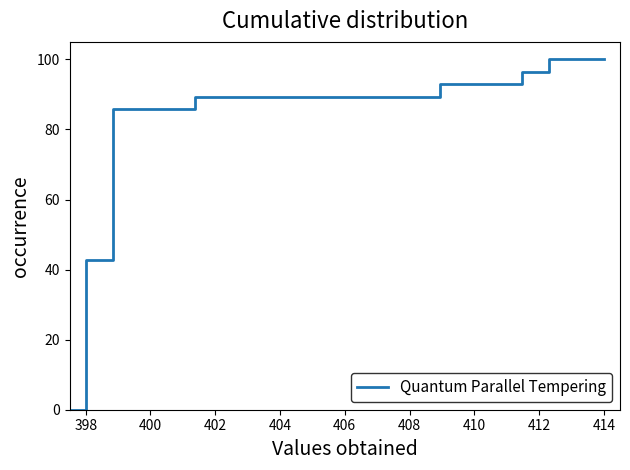

What is the greatest value displayed?

100.0